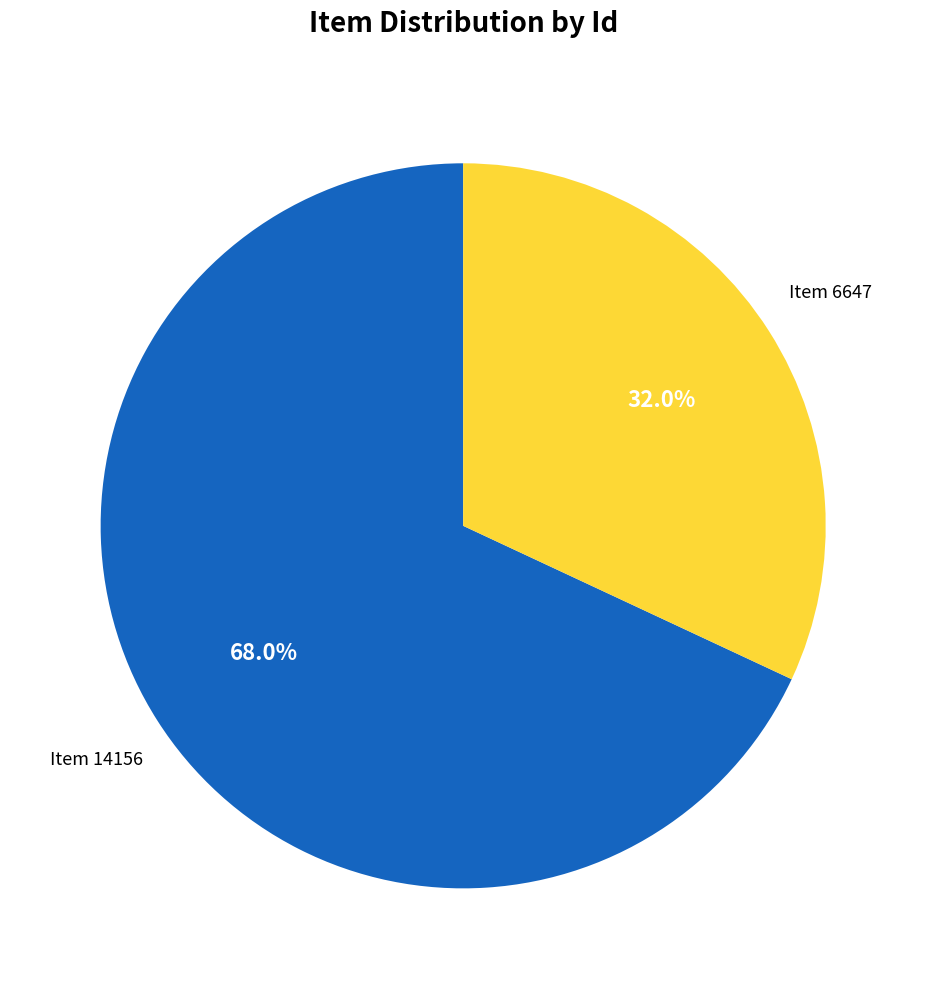

Does any single category account for the majority?

Yes